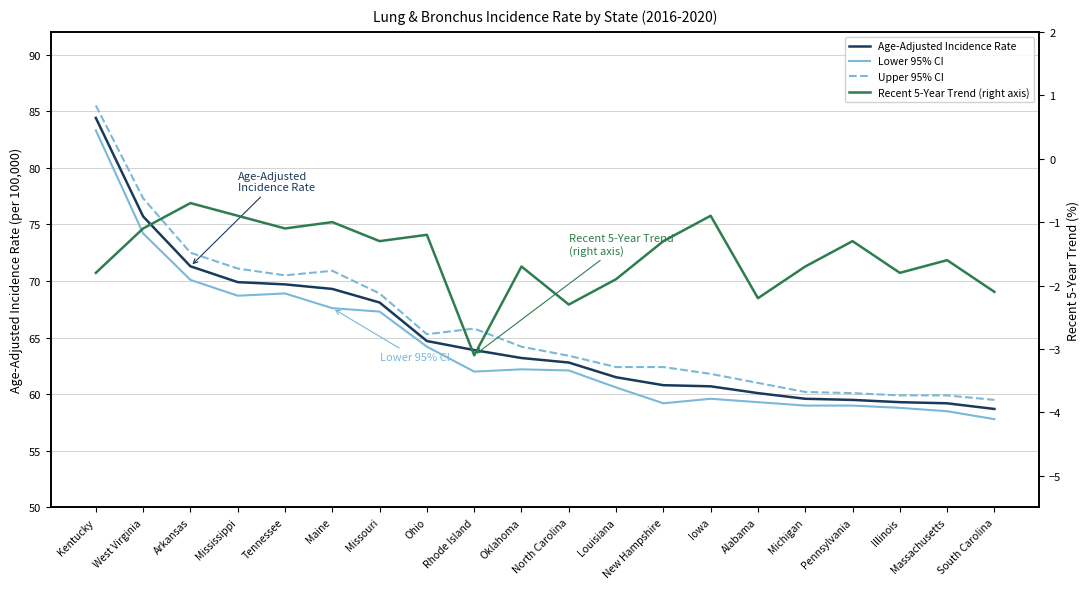

What is the label of the 16th point from the right?

Tennessee